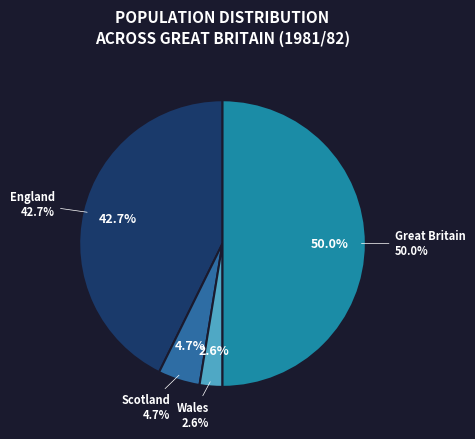

The Scotland slice represents 20% of the pie. True or false?

False